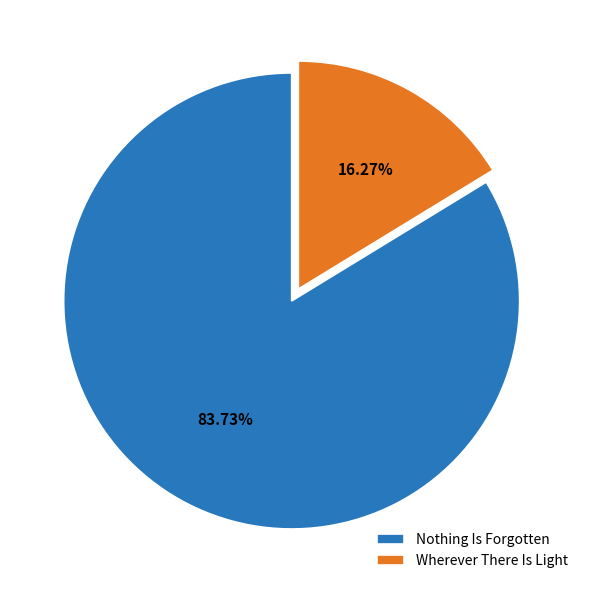

Which category has the smallest portion of the pie?

Wherever There Is Light